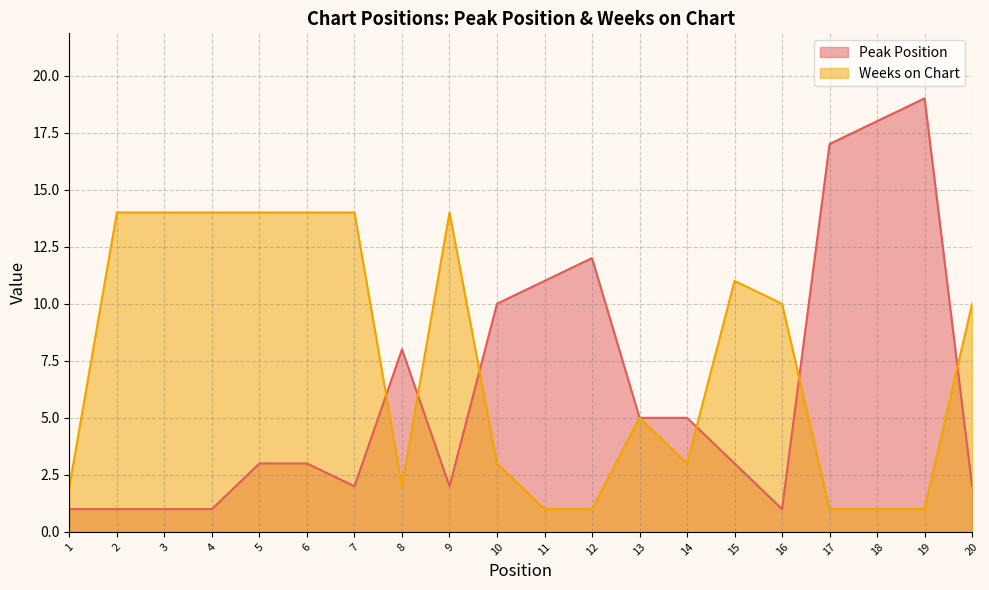

The value of Weeks on Chart at 7 is 14. True or false?

True